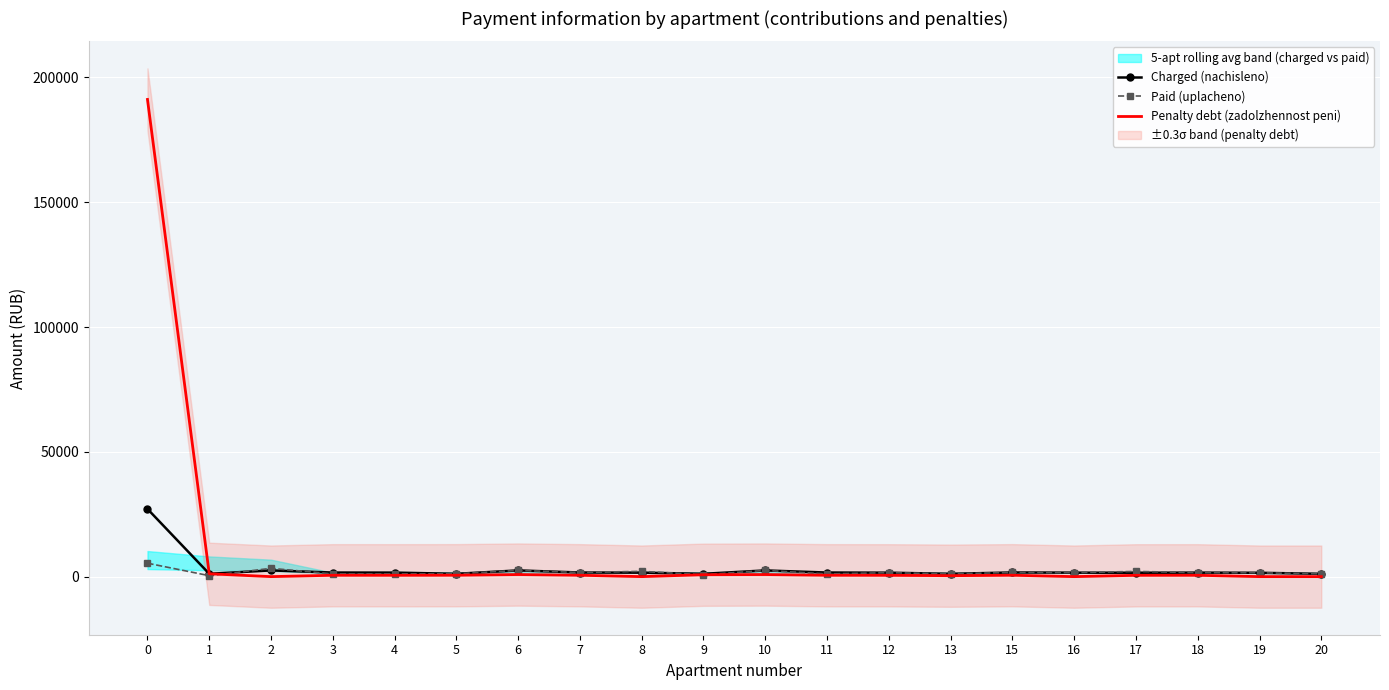

Which series has the widest spread of values?

Penalty debt (zadolzhennost peni)